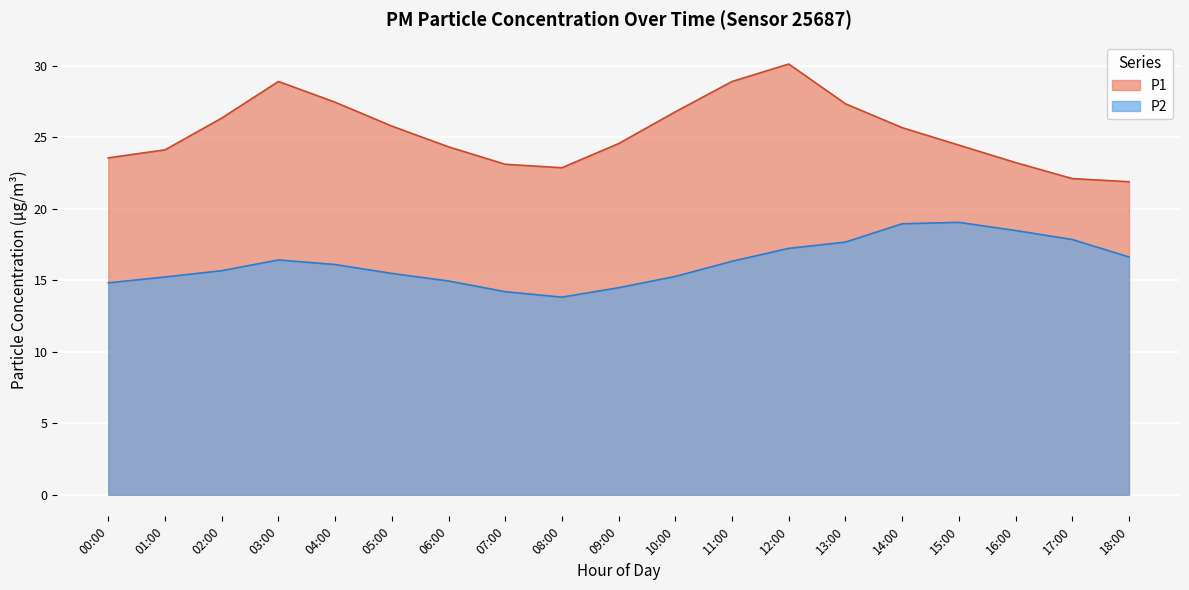

Which category has the highest value in the P1 series?

12:00